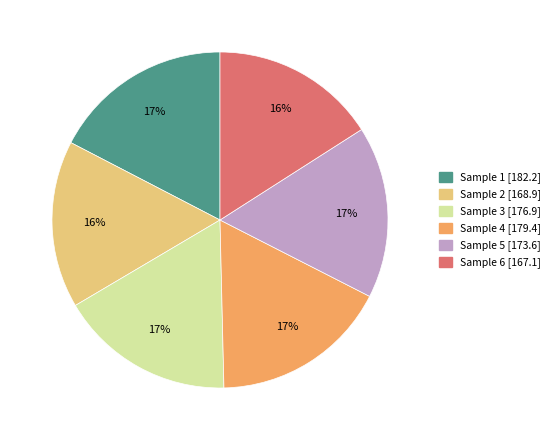

Approximately how many times larger is the value at Sample 4 compared to Sample 2?

1.1